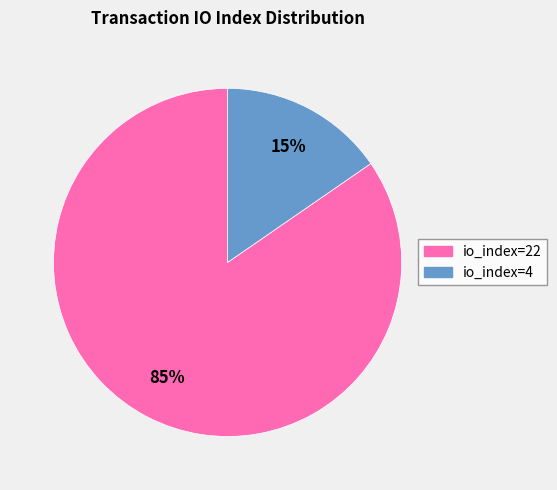

To the nearest percent, what is the average slice percentage?

50%